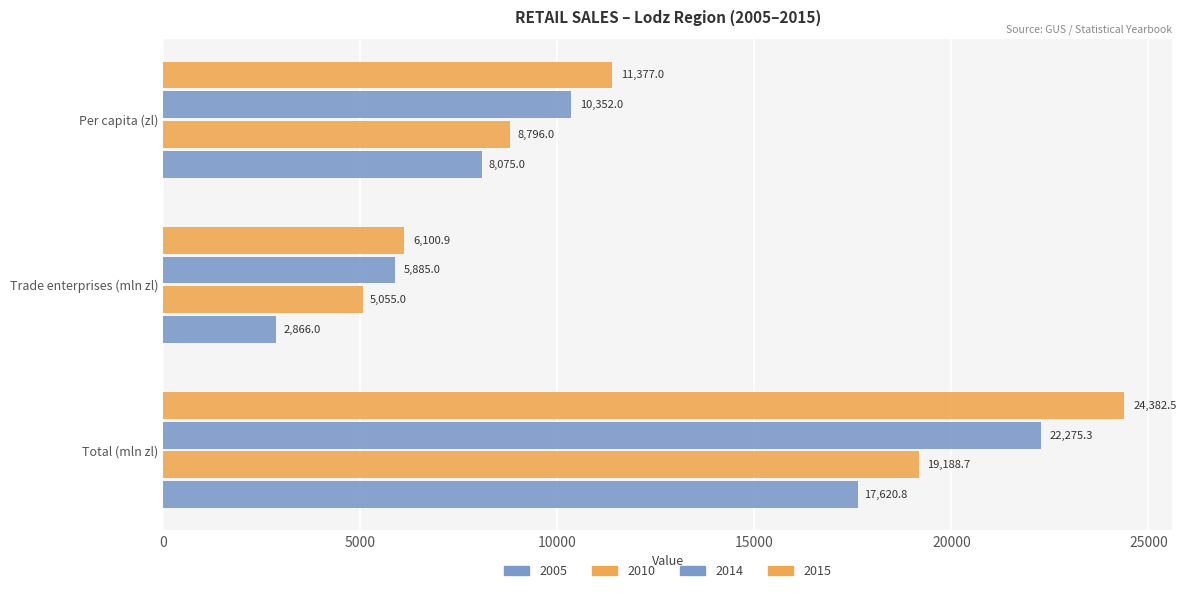

Which series changed the most between Trade enterprises (mln zl) and Per capita (zl)?

2015